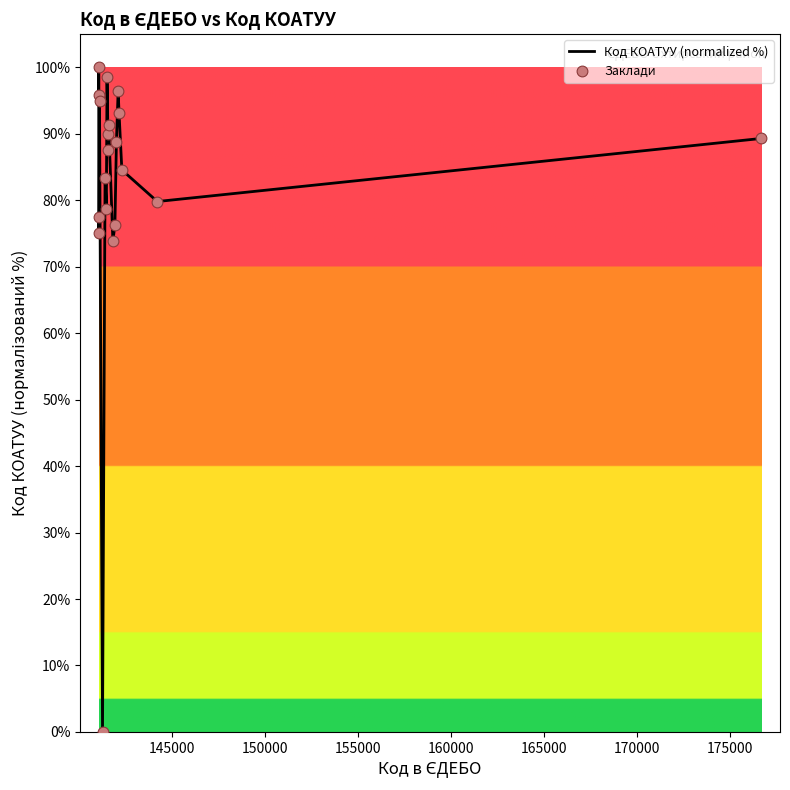

What is the difference between the maximum and minimum values?

100.0